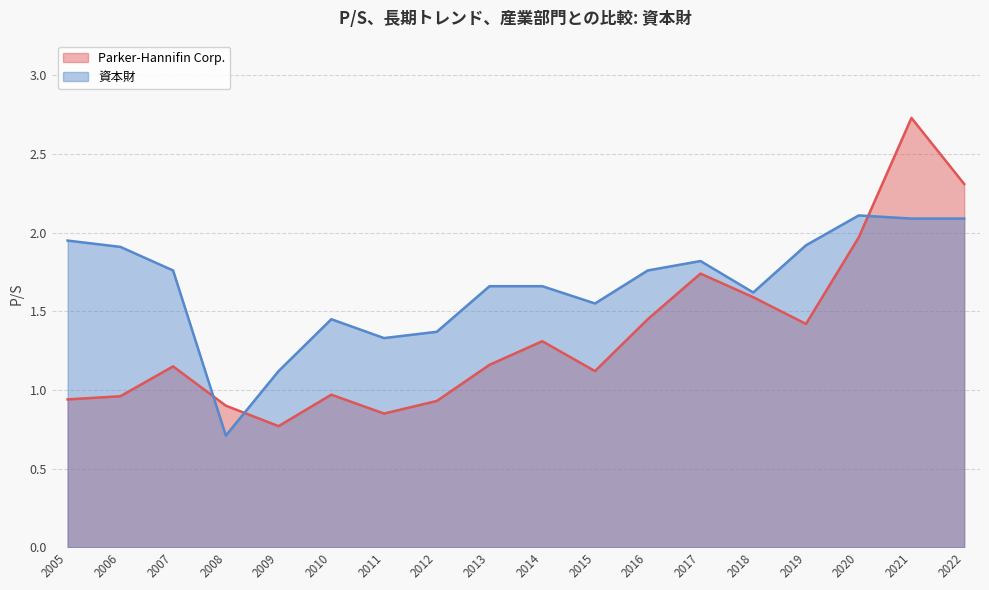

Where do Parker-Hannifin Corp. and 資本財 first cross each other?

2007 and 2008